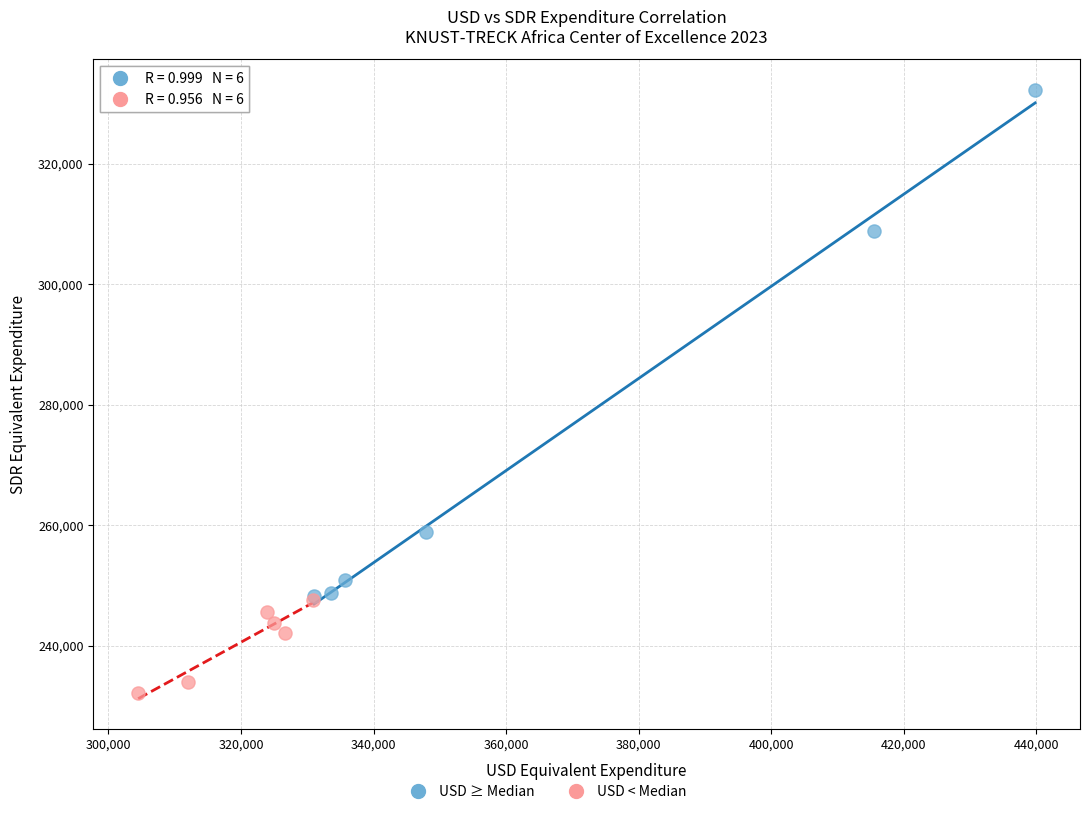

Which series has the largest Y range (max minus min)?

USD ≥ Median